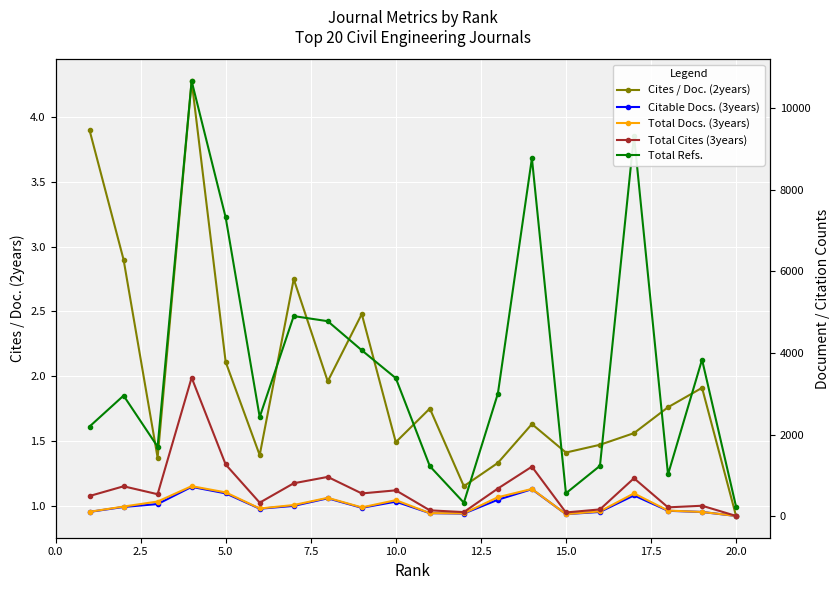

How many data points in Total Docs. (3years) are less than 242?

10